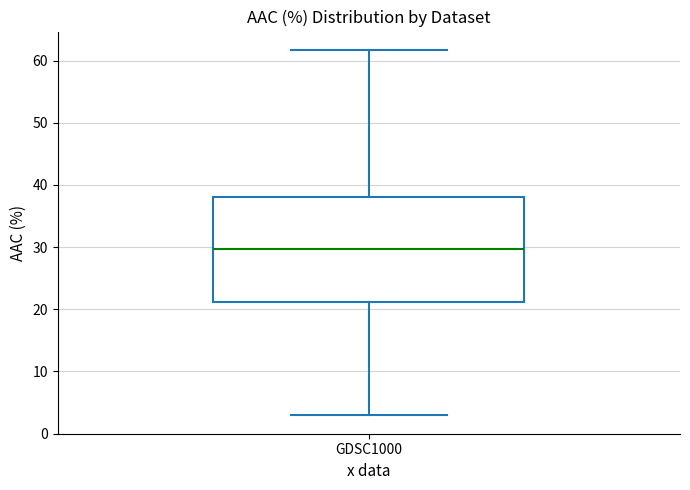

Read this box plot against the y-axis: the position of the median line, the range covered by the box, and the ends of both whiskers. The values are not printed on the chart, so give them approximately, as read against the axis.

median 30, box 21 to 38, whiskers 3 to 62